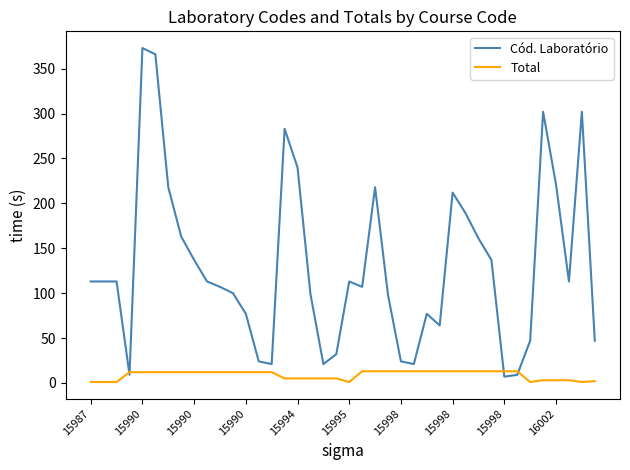

Which series ends up on top after the final intersection of Cód. Laboratório and Total?

Cód. Laboratório